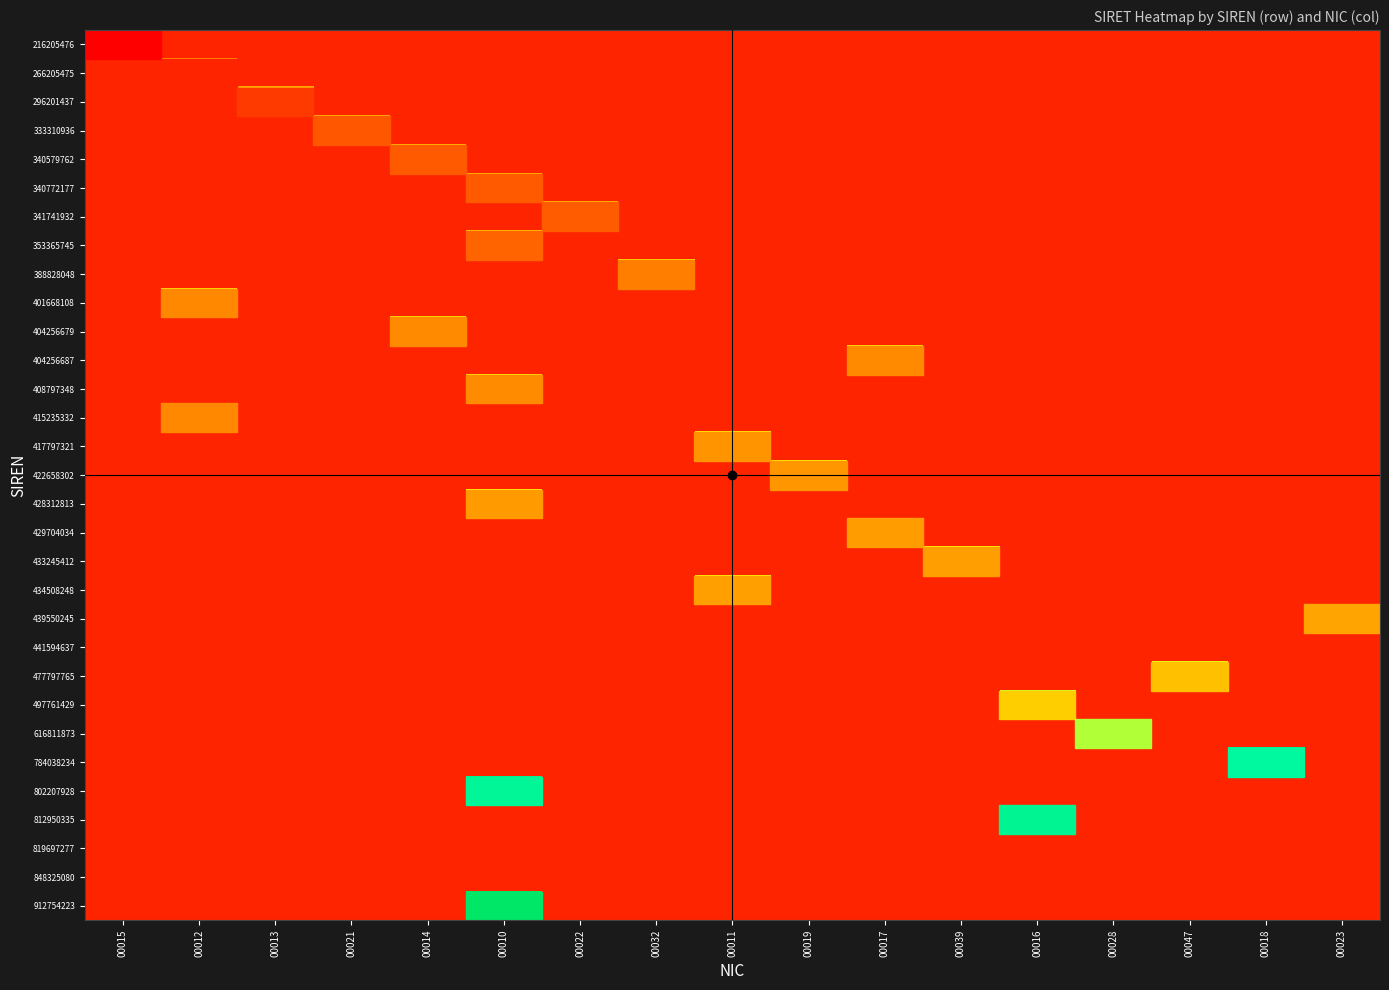

How many categories are shown in the chart?

17